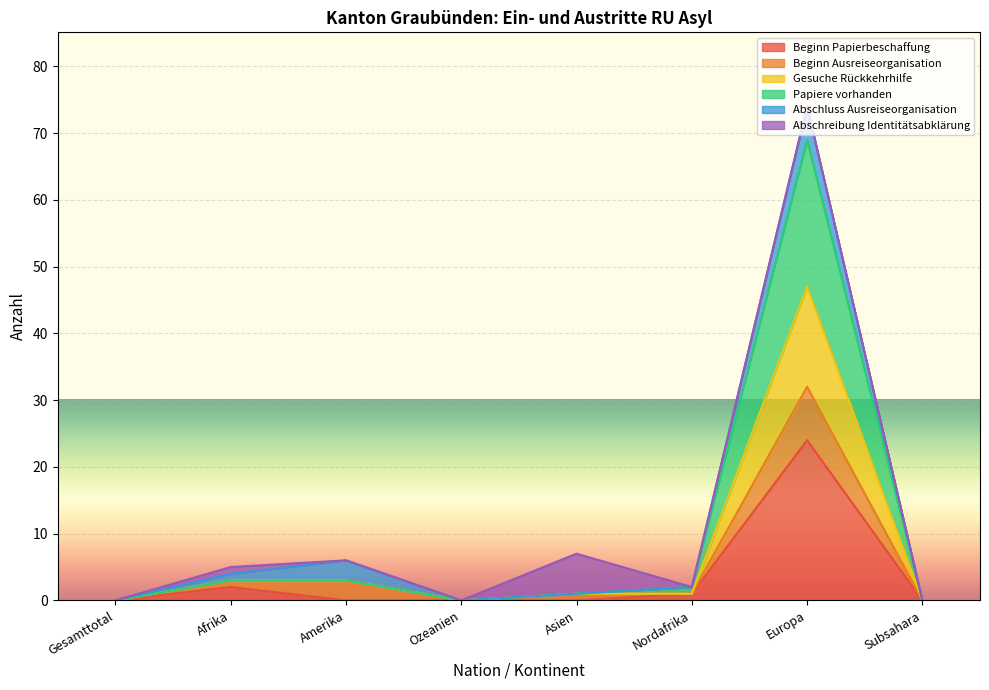

Which has a higher value, Amerika or Europa?

Europa